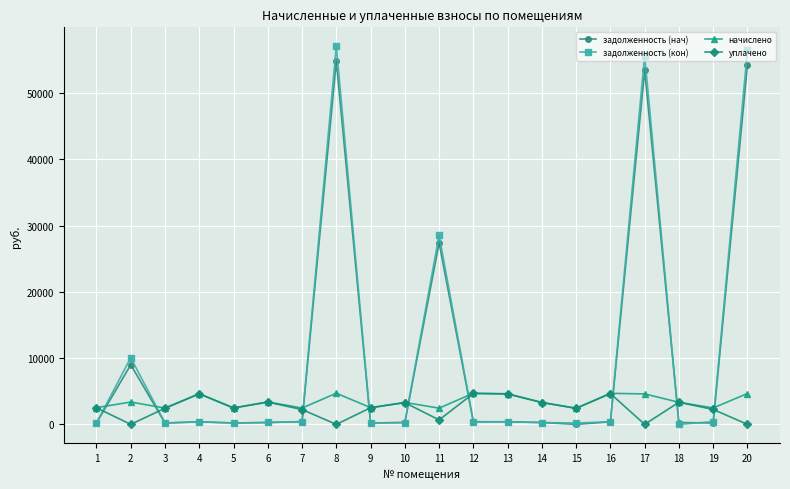

Is it true that начислено equals 3388.6 at 6?

True